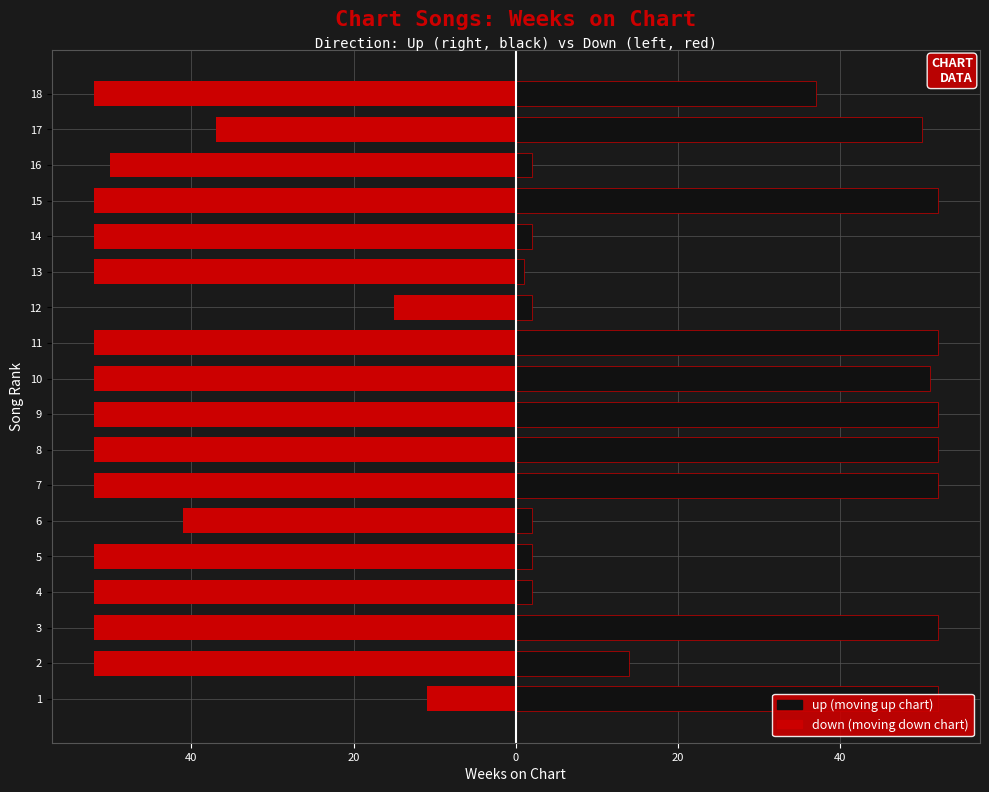

Between 16 and 6, which is larger?

6